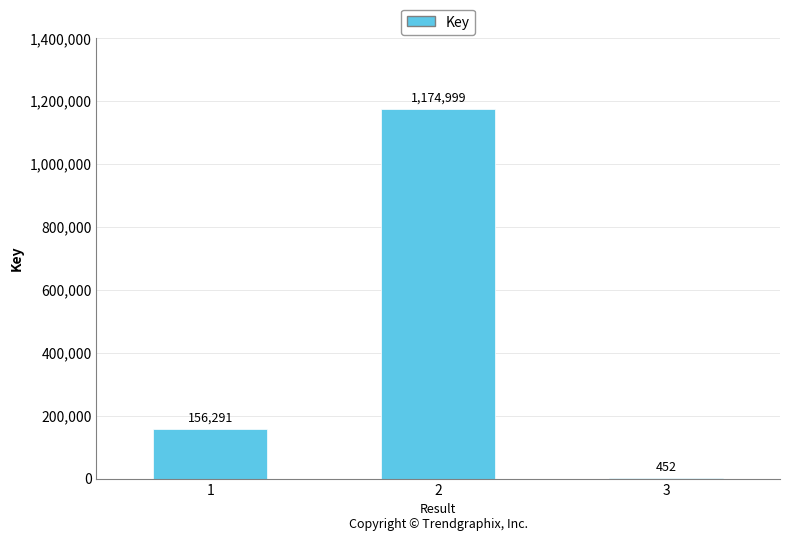

Approximately how many times larger is the value at 1 compared to 2?

0.1